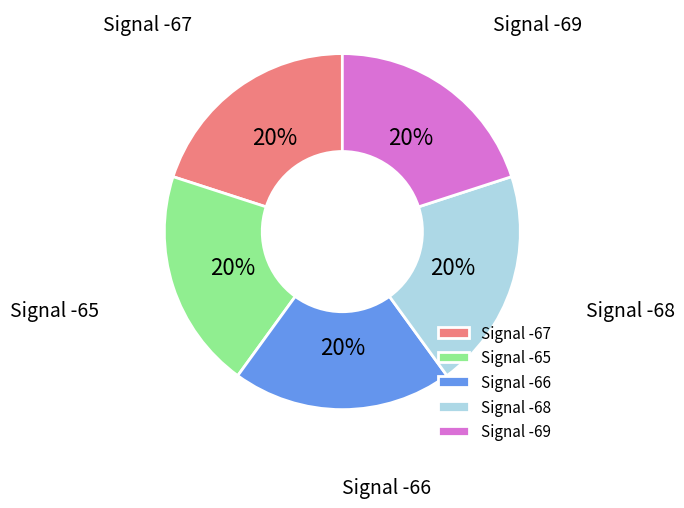

Approximately how many times larger is the value at Signal -65 compared to Signal -69?

1.0